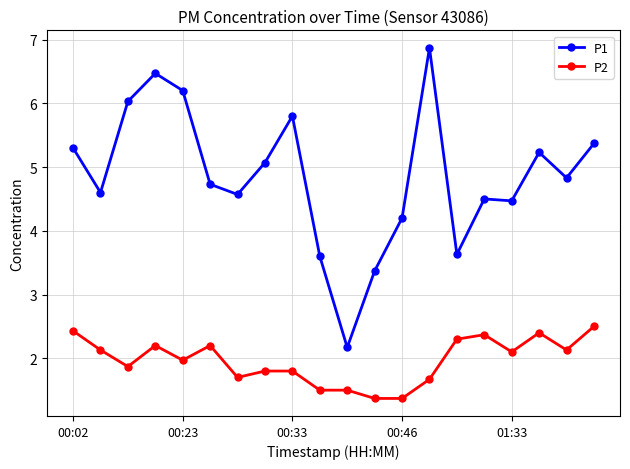

True or false: P2 and P1 cross at least once.

False